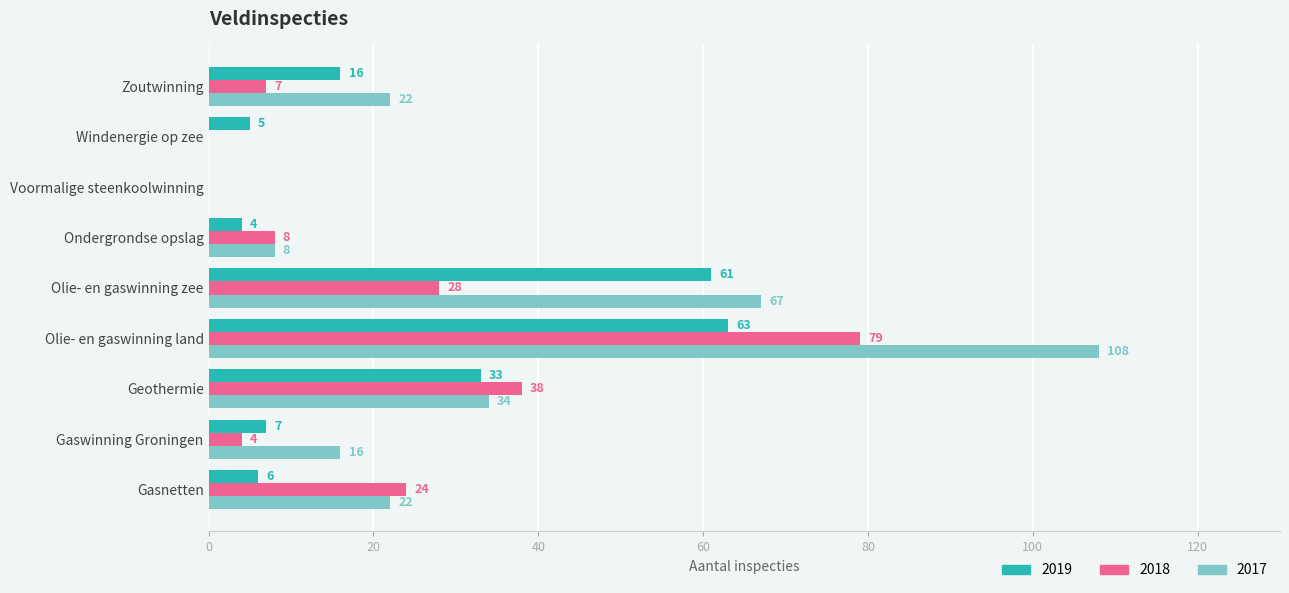

Which series changed the most between Gaswinning Groningen and Geothermie?

2018